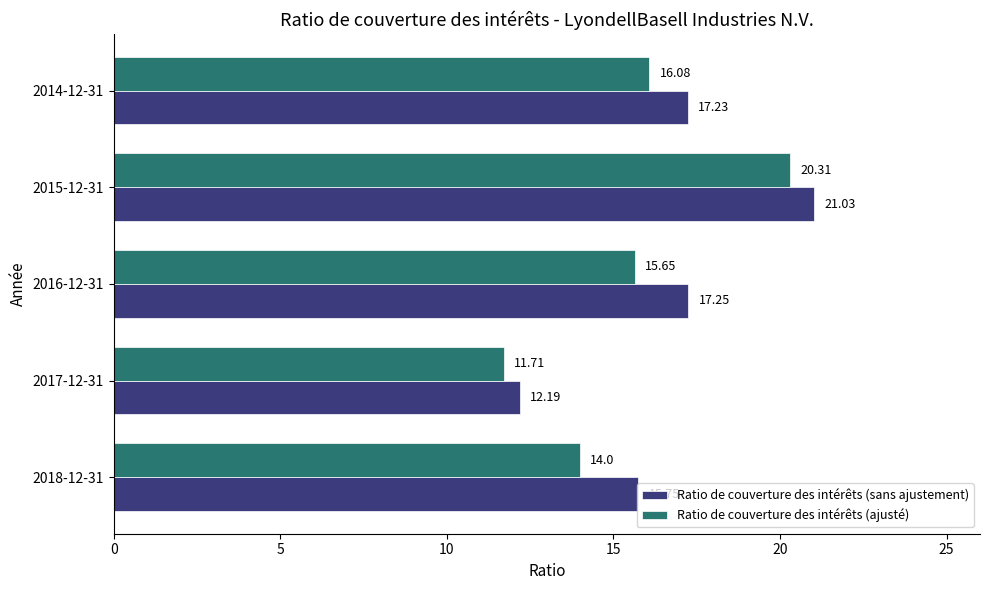

What is the difference between the maximum and minimum values in the Ratio de couverture des intérêts (sans ajustement) series?

8.8